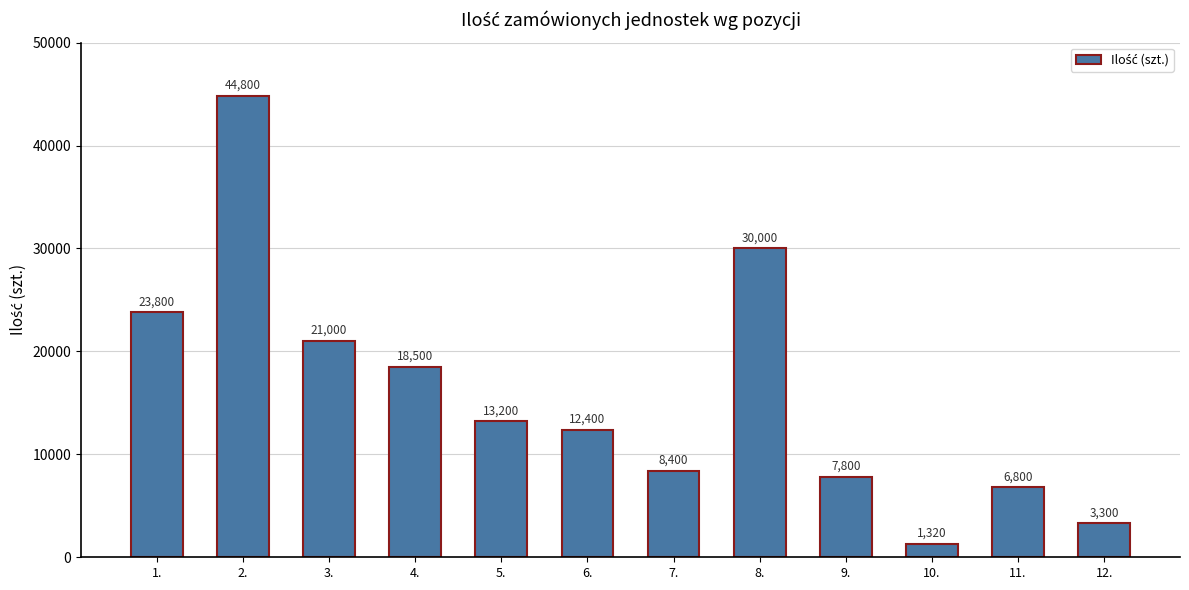

Count the number of categories in the chart.

12